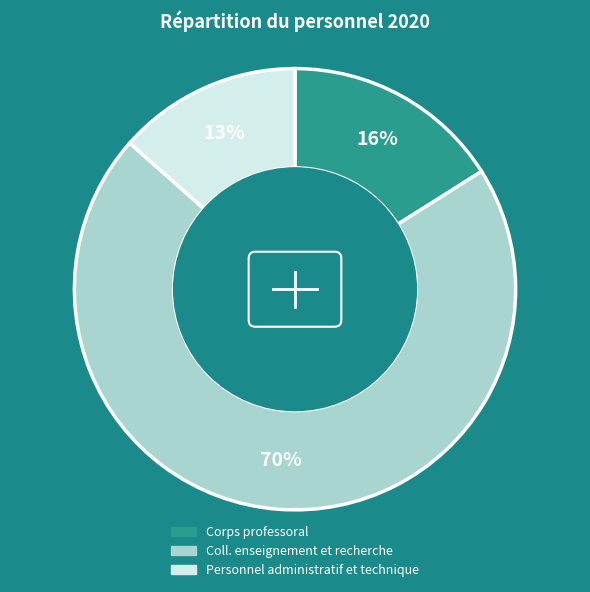

What is the ratio of the value at Personnel administratif et technique to the value at Coll. enseignement et recherche?

0.2